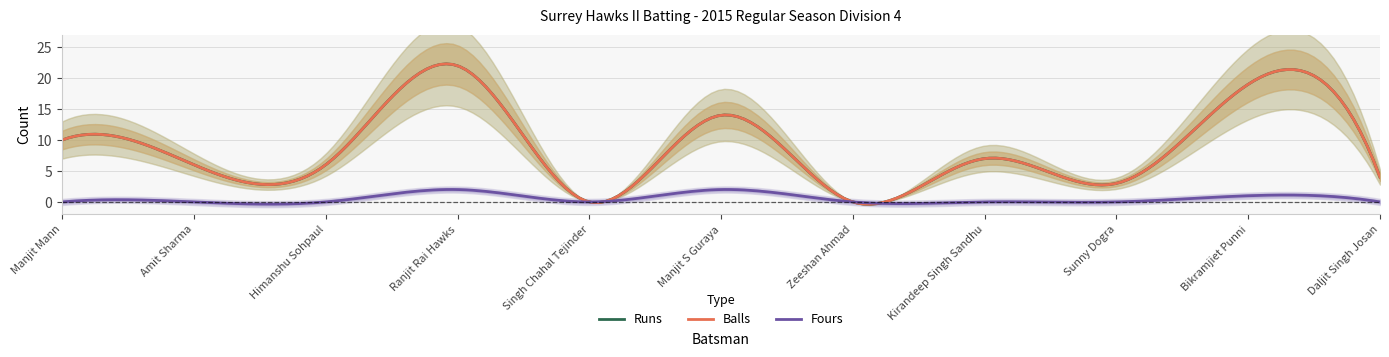

How many data points in Runs are less than 6?

4